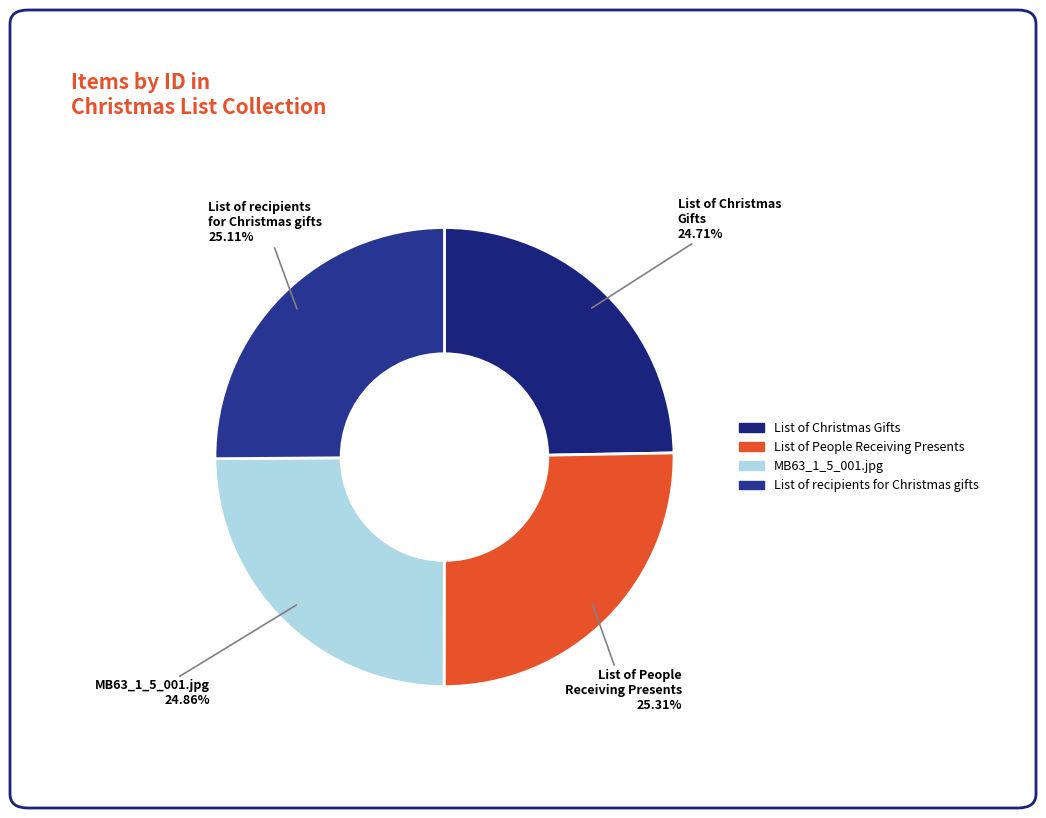

True or false: List of People Receiving Presents accounts for 39% of the total.

False